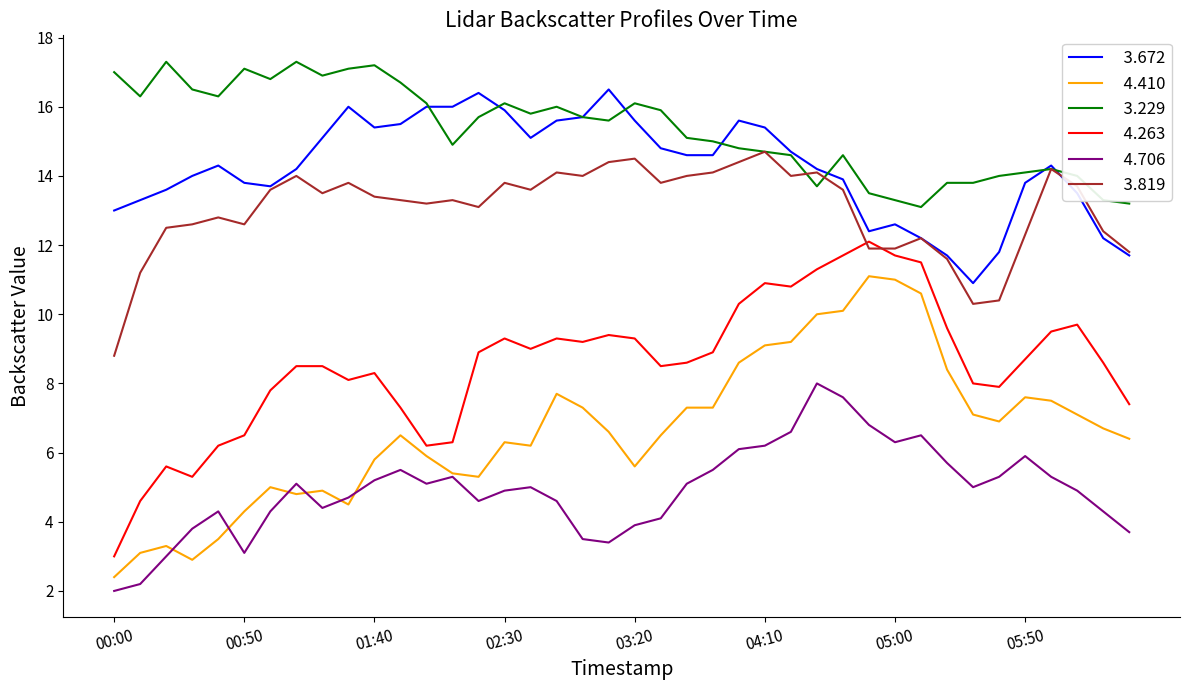

What is the greatest value displayed?

17.3